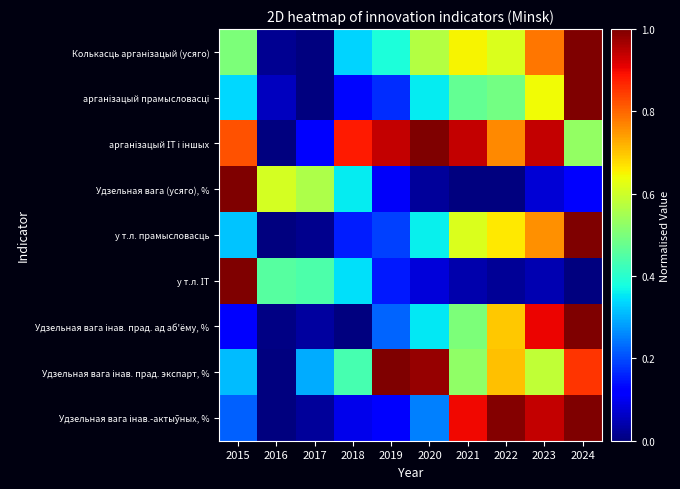

At which category is the sum across all series the highest?

2024